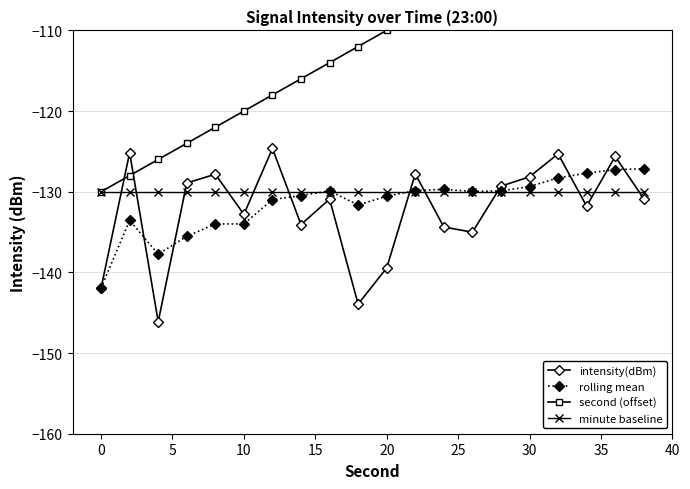

The rolling mean series shows -134.0 at 10. True or false?

True